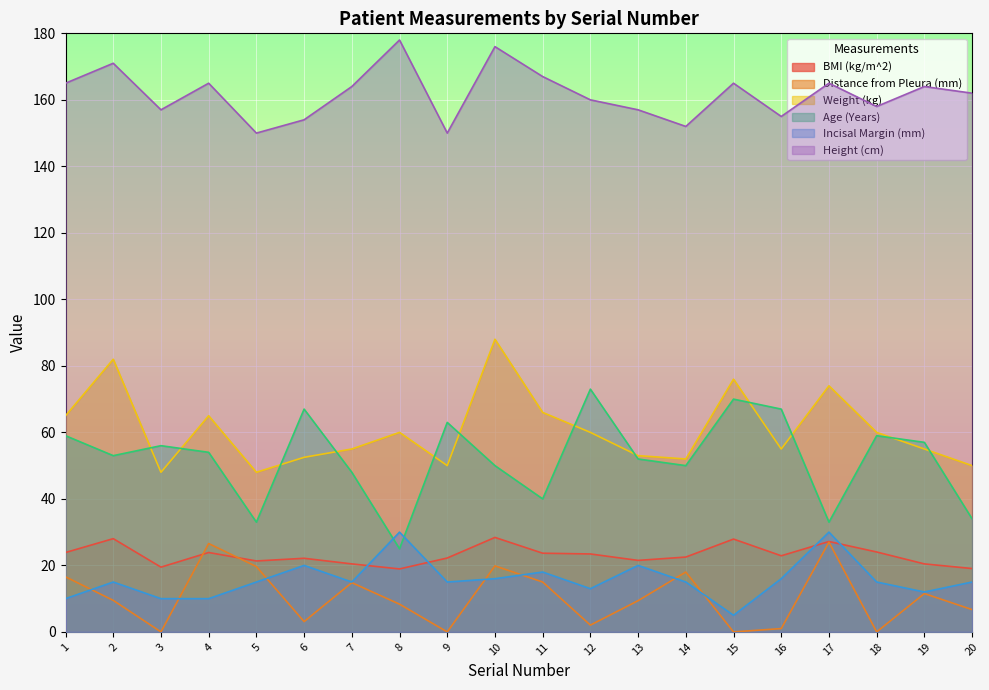

Where is BMI (kg/m^2) nearest to the value 23?

16